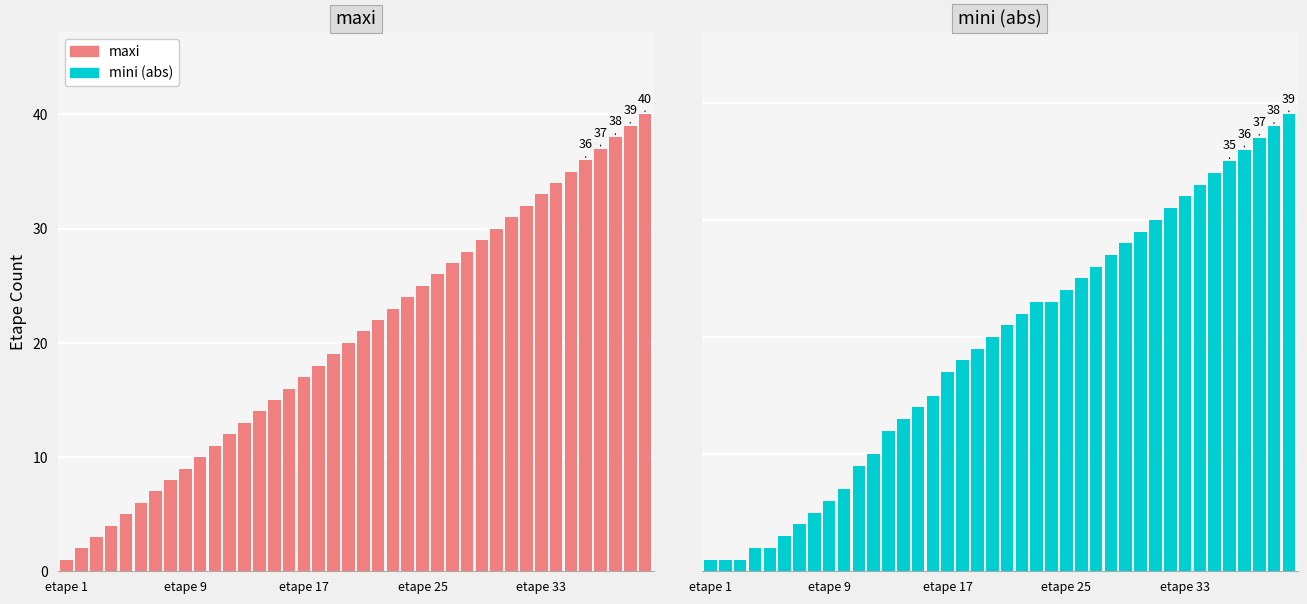

What is the average value of the maxi series?

20